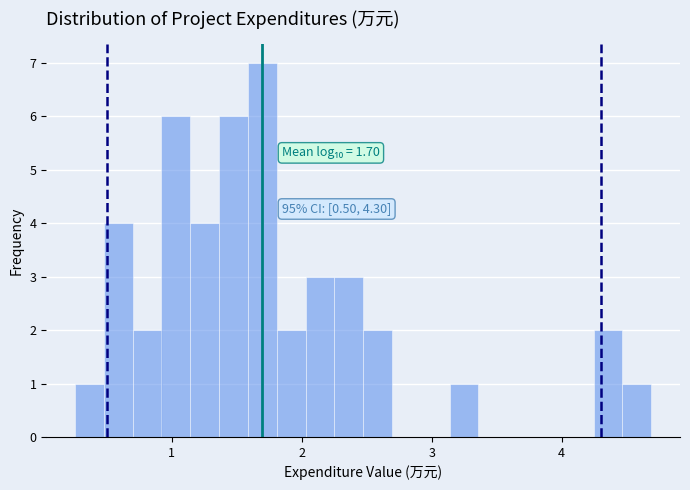

Read against the x-axis, roughly where is the centre of the tallest bar?

1.7